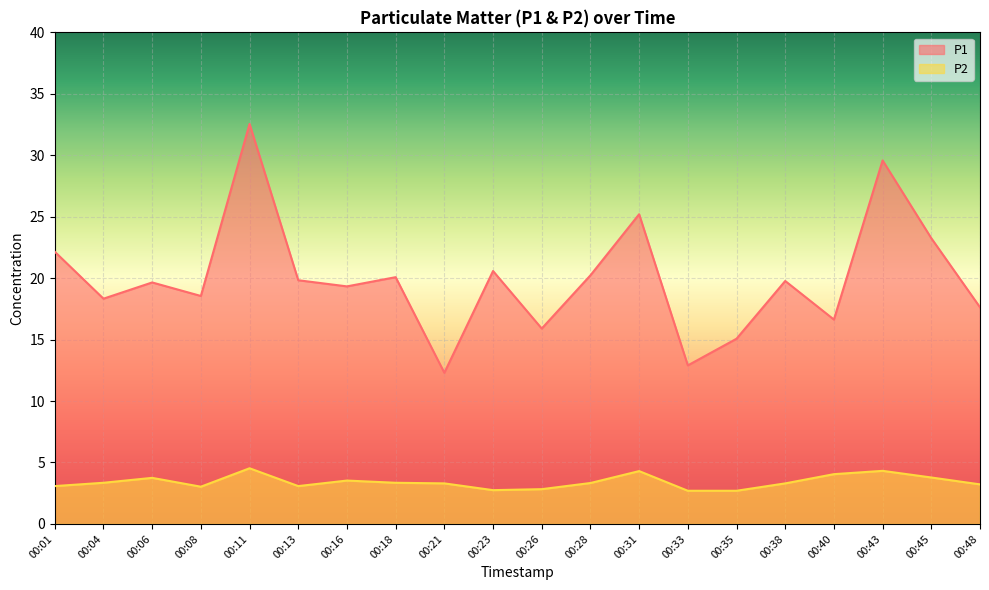

The value of P1 at 00:31 is 25.2. True or false?

True